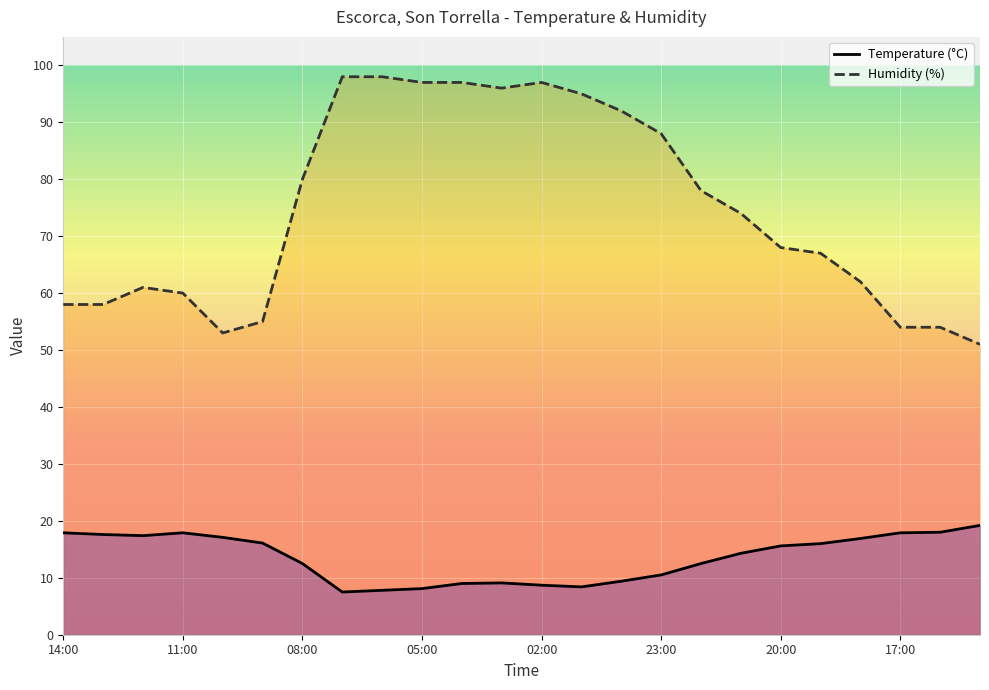

How many lines are shown in the chart?

2